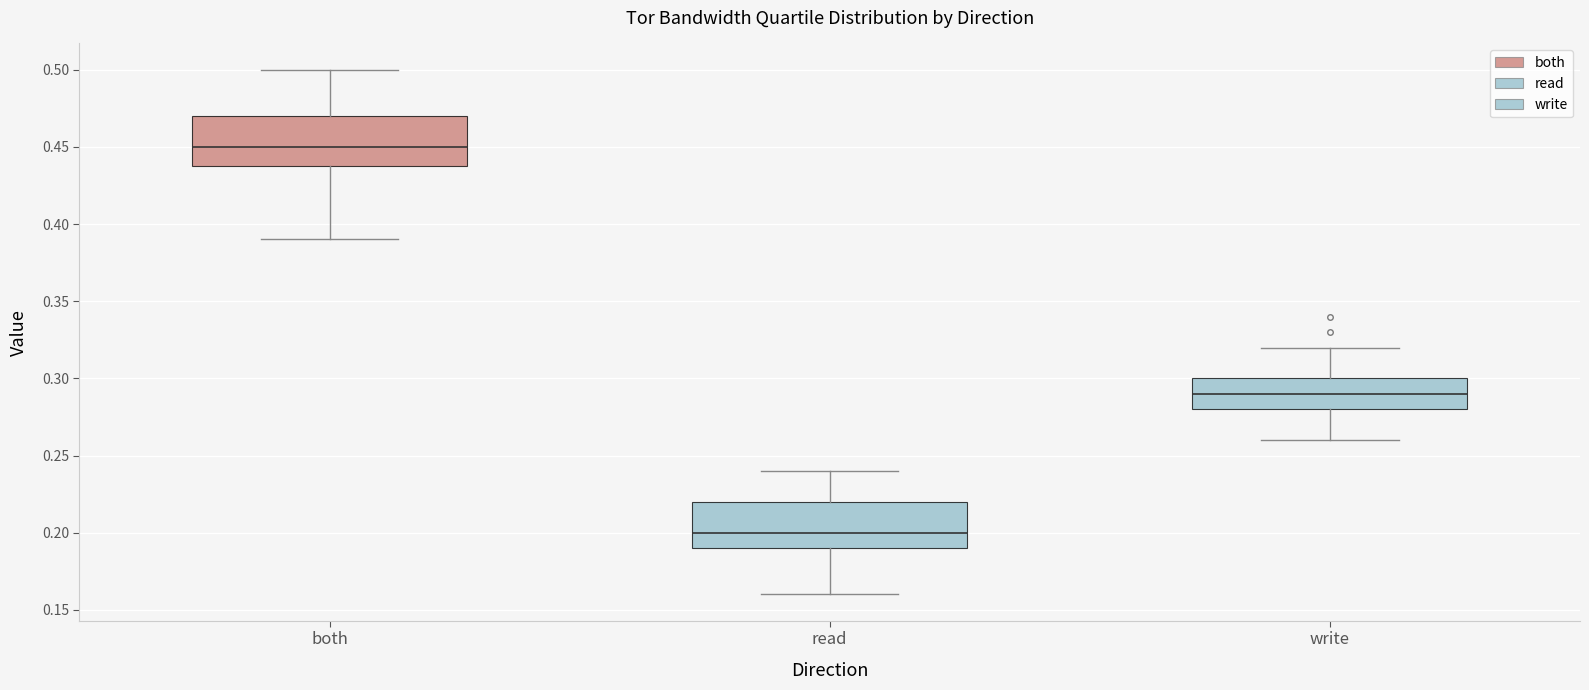

Reading left to right, read every box against the y-axis: the position of its median line, the range the box covers, and the ends of its whiskers. The values are not printed on the chart, so give them approximately, as read against the axis.

both: median 0.45, box 0.44 to 0.47, whiskers 0.39 to 0.50
read: median 0.20, box 0.19 to 0.22, whiskers 0.16 to 0.24
write: median 0.29, box 0.28 to 0.30, whiskers 0.26 to 0.32